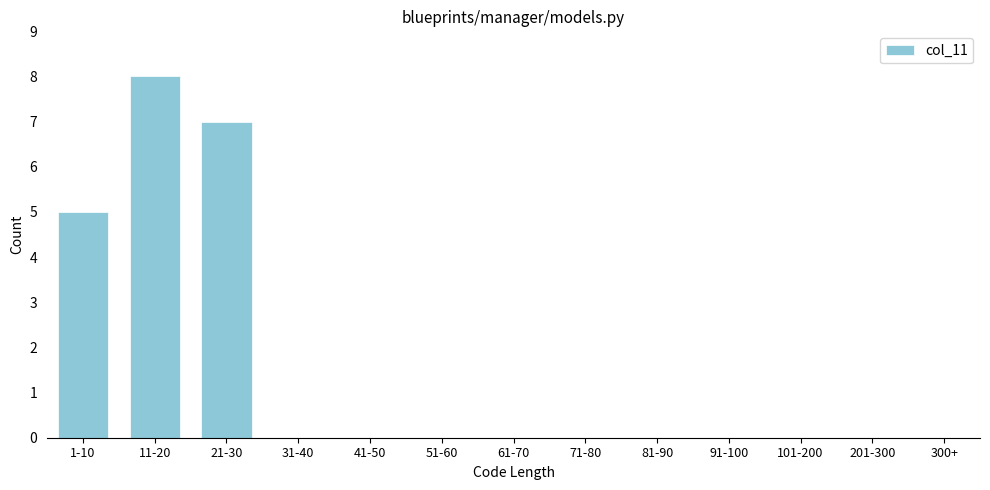

Reading left to right, list all the values displayed in this chart.

1-10=5	11-20=8	21-30=7	31-40=0	41-50=0	51-60=0	61-70=0	71-80=0	81-90=0	91-100=0	101-200=0	201-300=0	300+=0